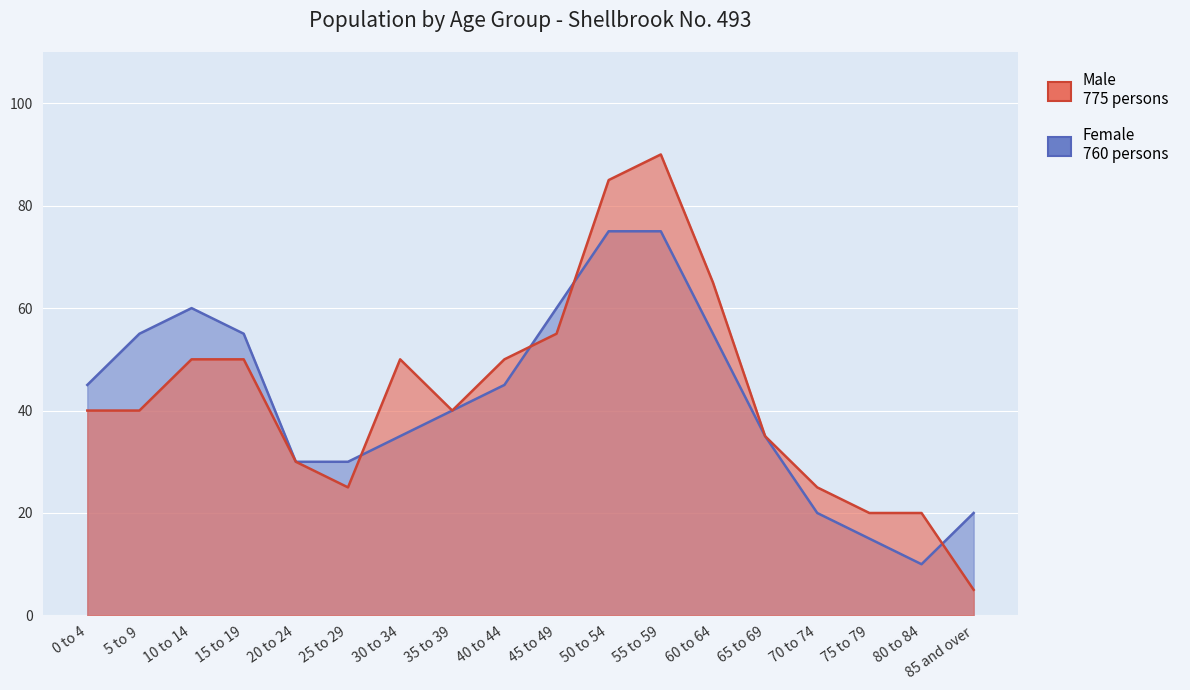

What is the difference between the highest and lowest values at 60 to 64?

10